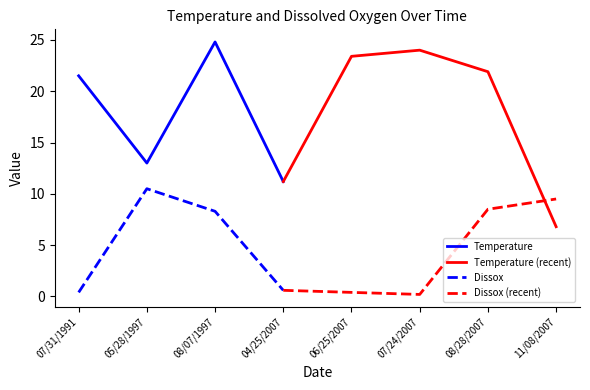

Reading right to left, list all the values displayed in this chart.

Temperature: 6.8	21.9	24.0	23.4	11.2	24.8	13.0	21.5
Dissox: 9.5	8.5	0.2	0.4	0.6	8.3	10.5	0.4